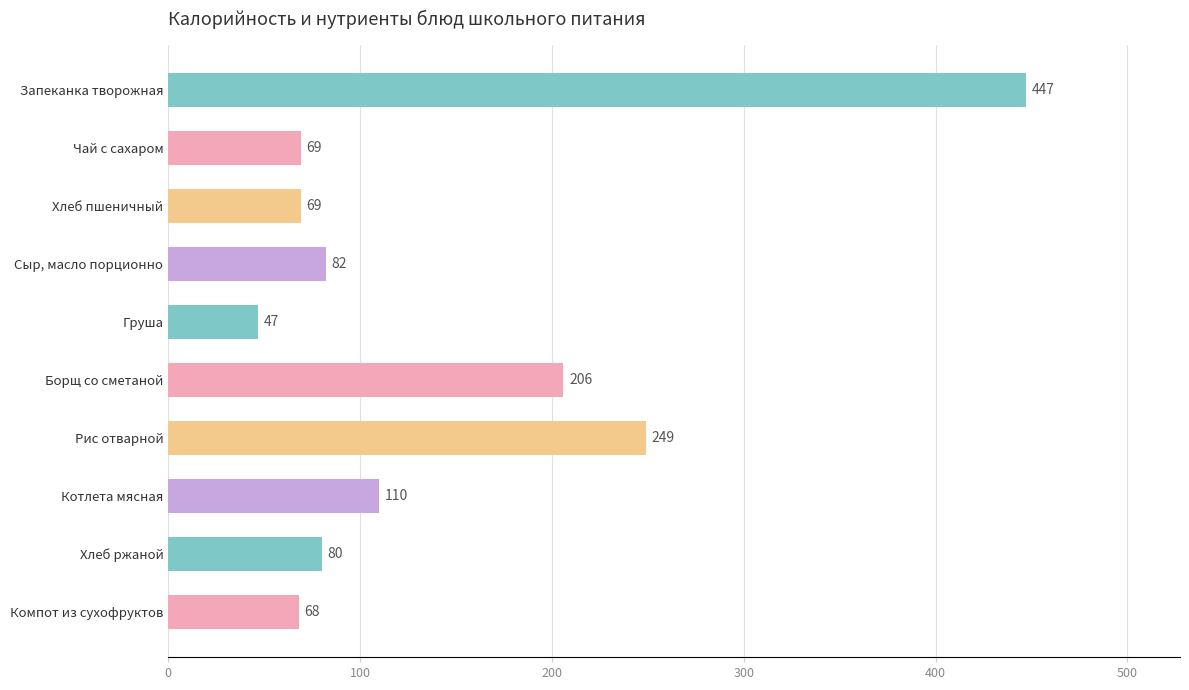

What is the difference between the second highest and minimum values?

202